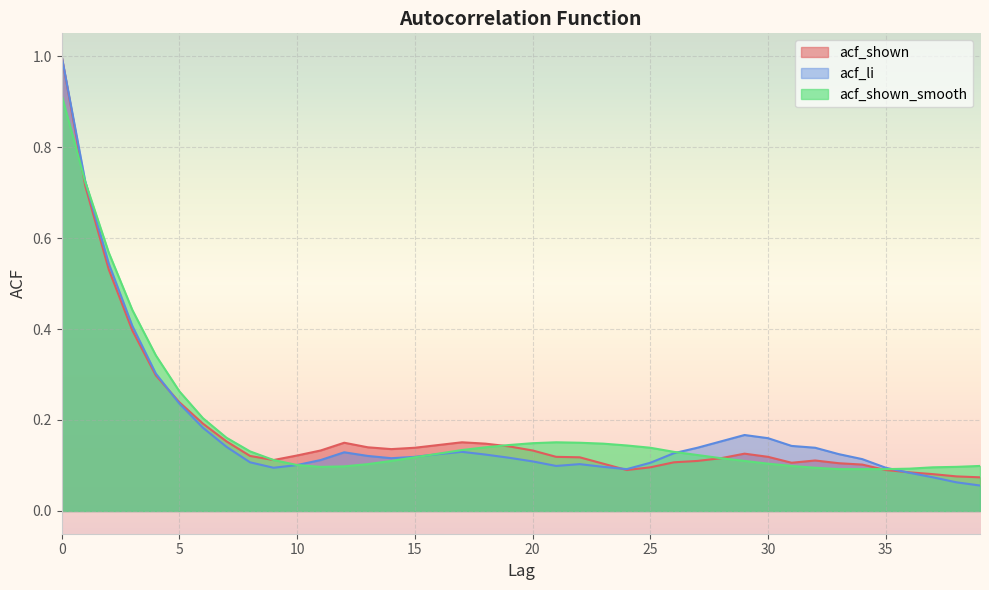

Which category has the lowest value in the acf_shown series?

39